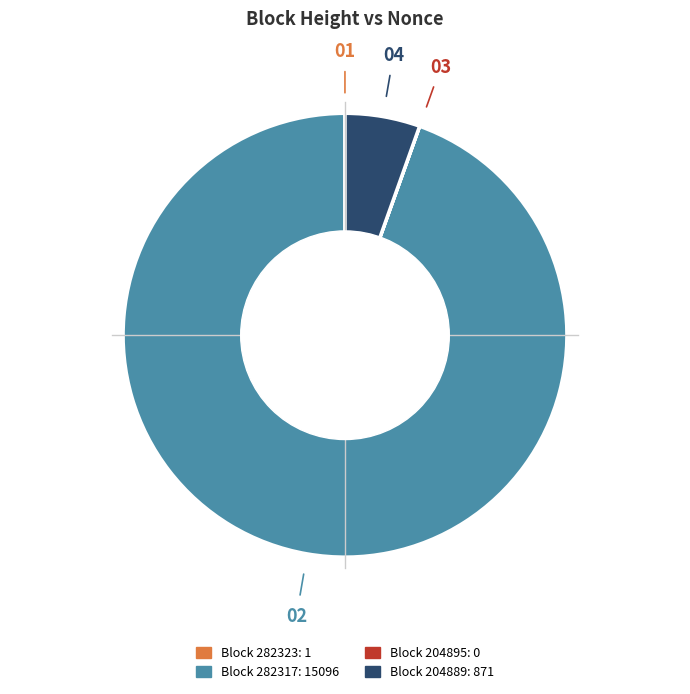

Is there any slice that represents more than half of the pie?

Yes